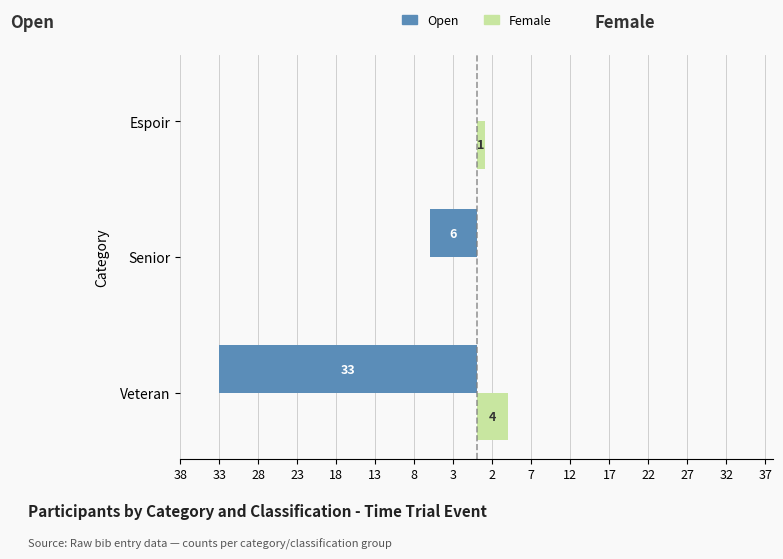

What are all the series names shown in the legend?

Open, Female